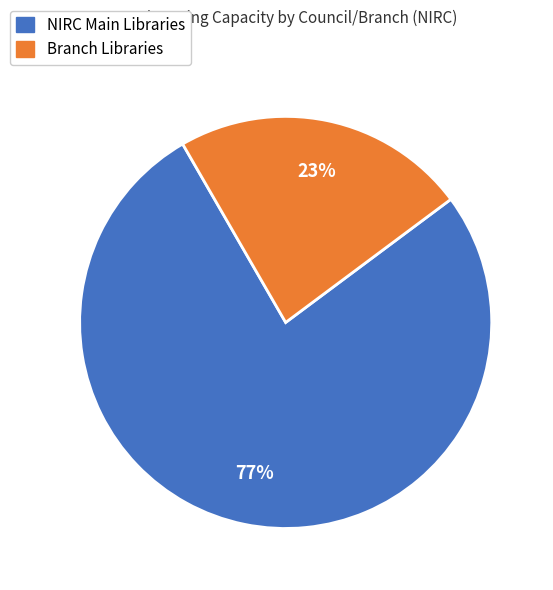

To the nearest percent, what is the difference between the largest and smallest slice percentages?

54%